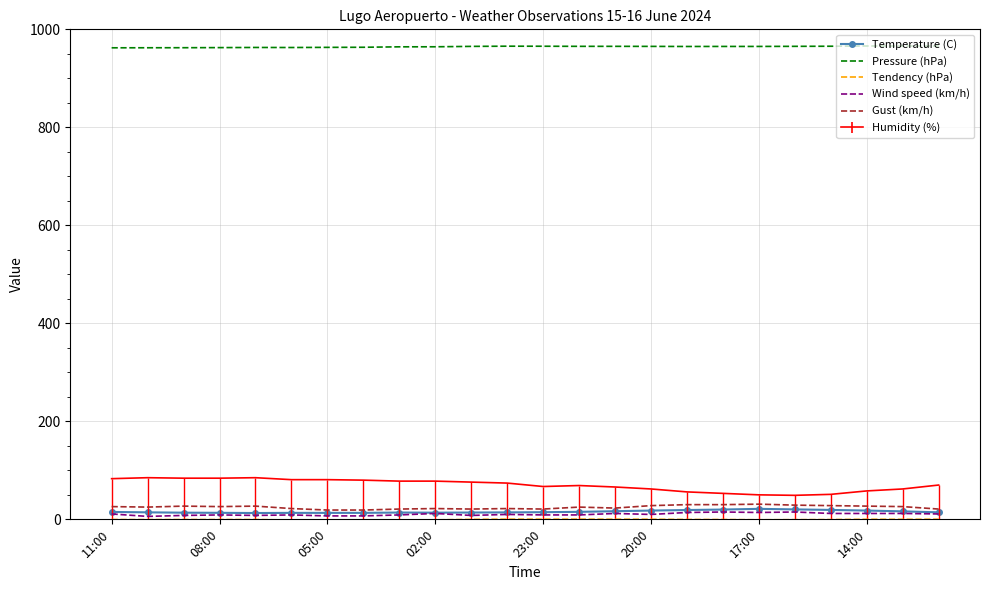

True or false: Humidity (%) has a value of 83.0 at 11:00.

True